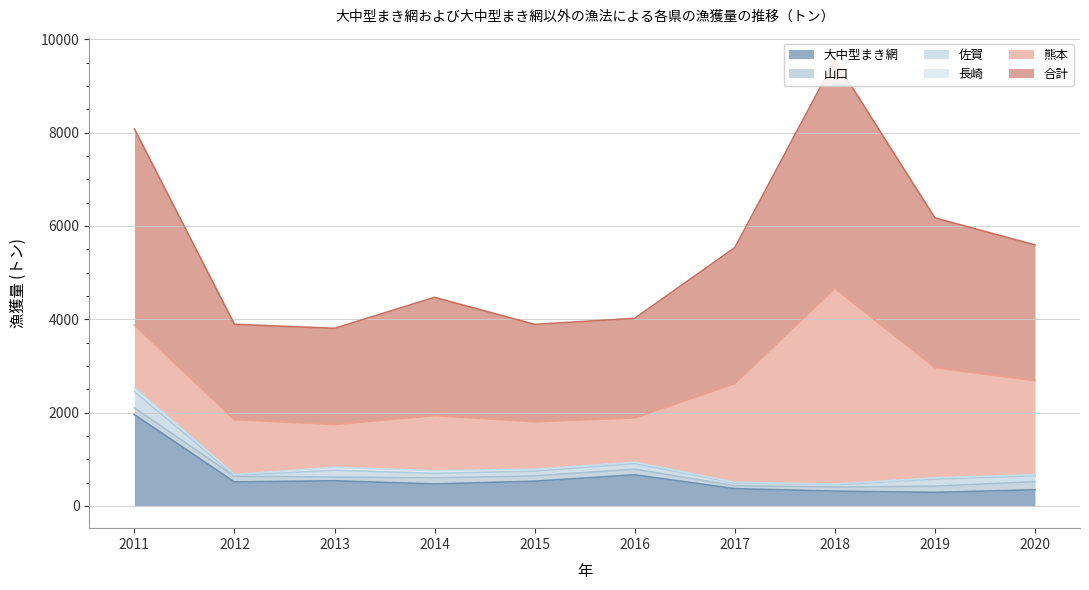

How many data points in 山口 are less than 121?

5